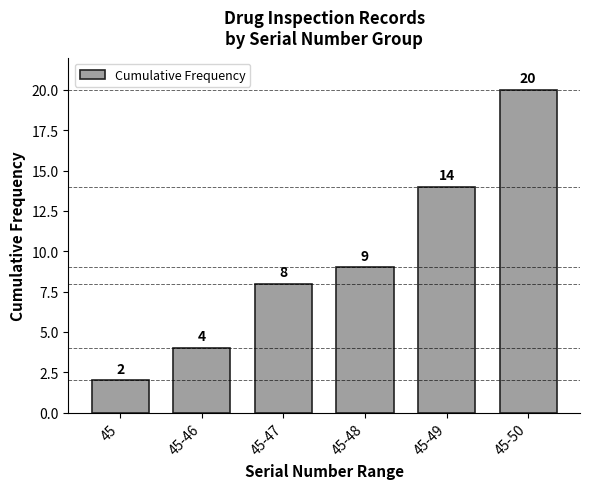

Reading right to left, what are all the values shown in this chart?

45-50=20	45-49=14	45-48=9	45-47=8	45-46=4	45=2